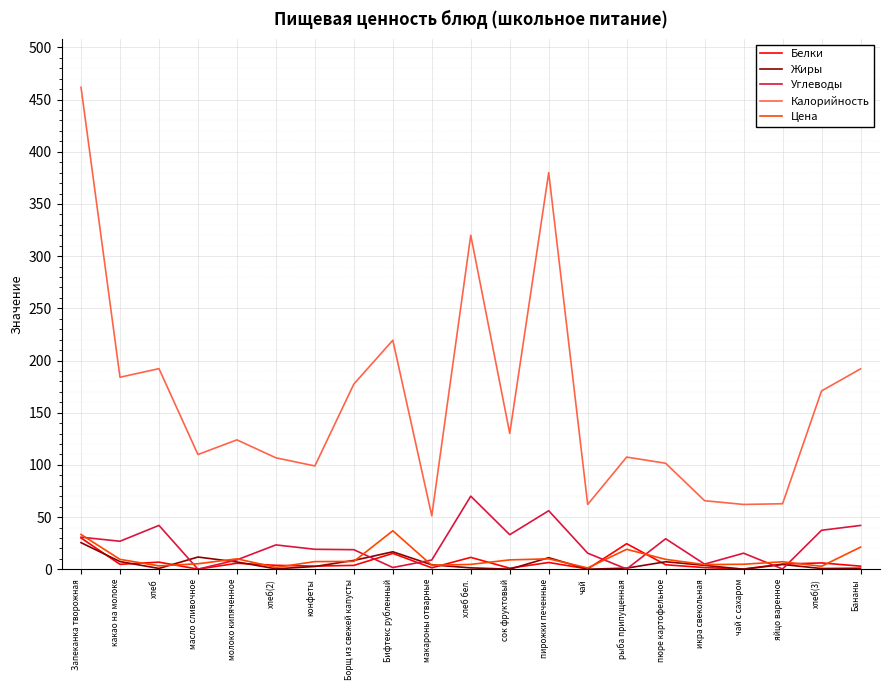

What is the difference between the highest and lowest values at Запеканка творожная?

436.3